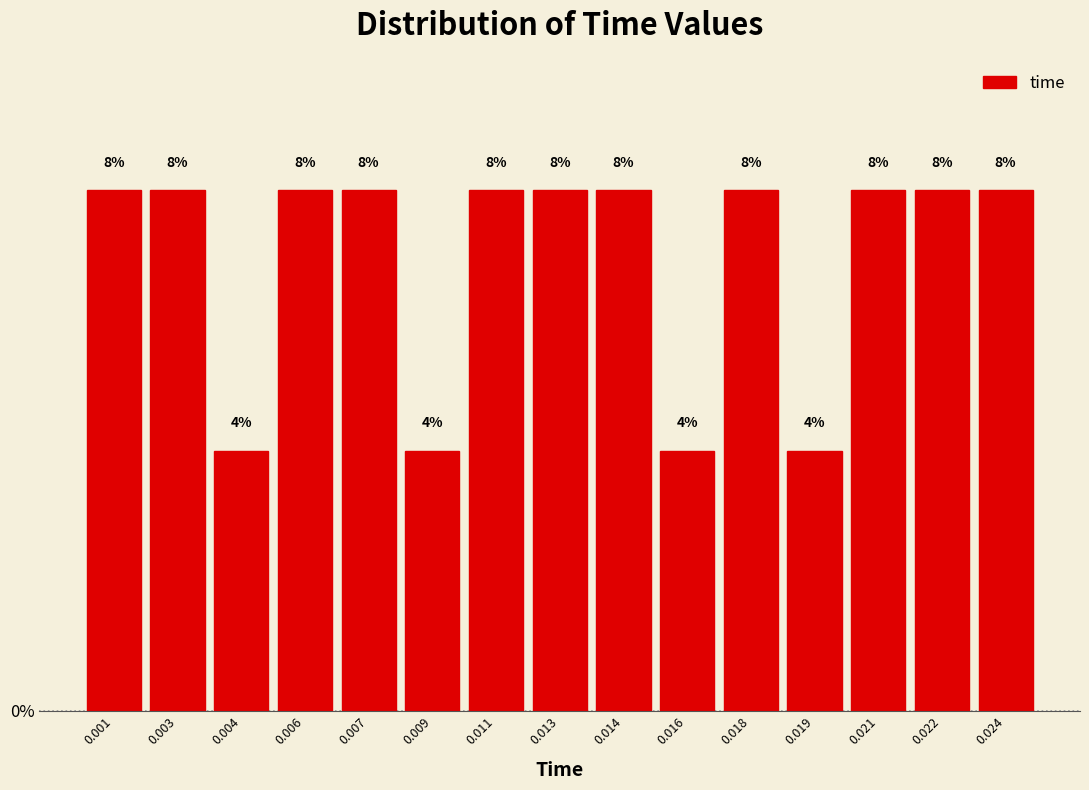

Does the chart contain any negative values?

No